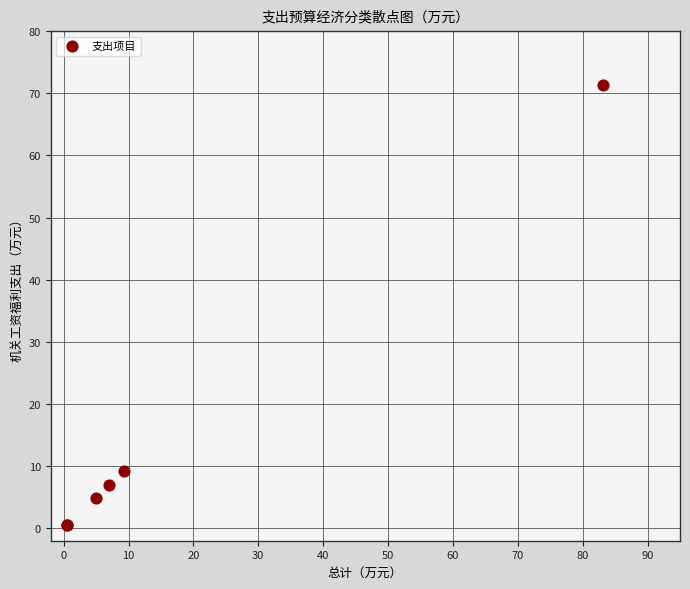

What Y value in the scatter plot is closest to 35?

9.3